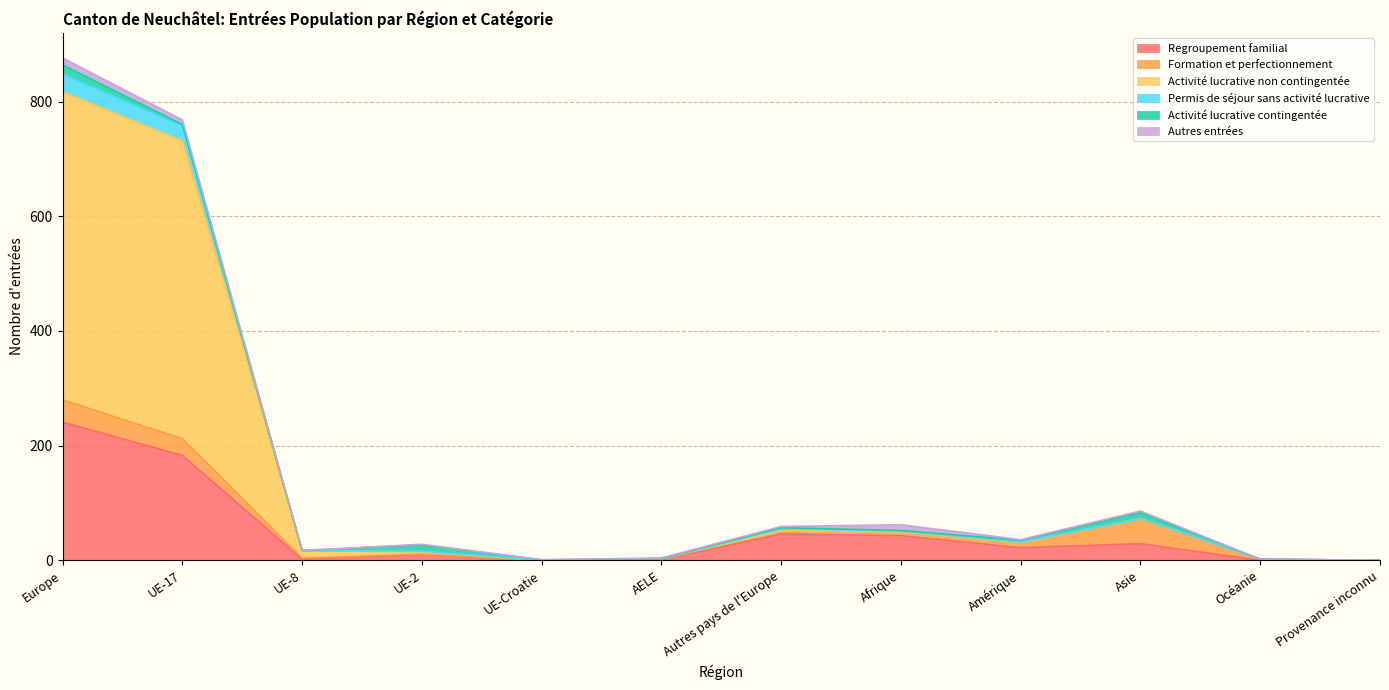

The Regroupement familial series shows 241 at Europe. True or false?

True